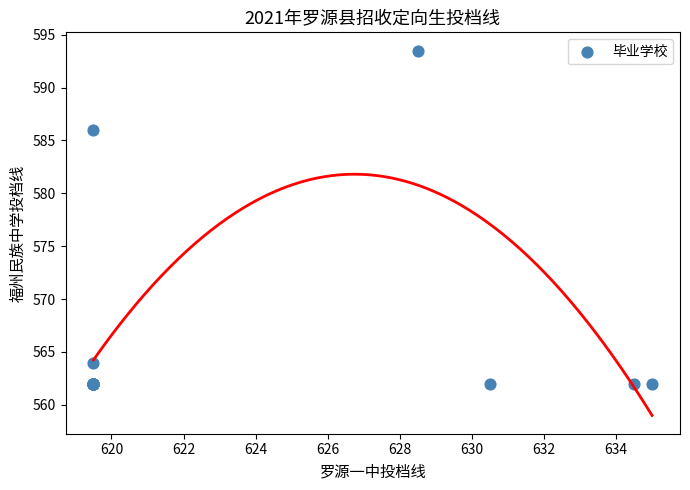

What Y value in the scatter plot is closest to 577?

586.0